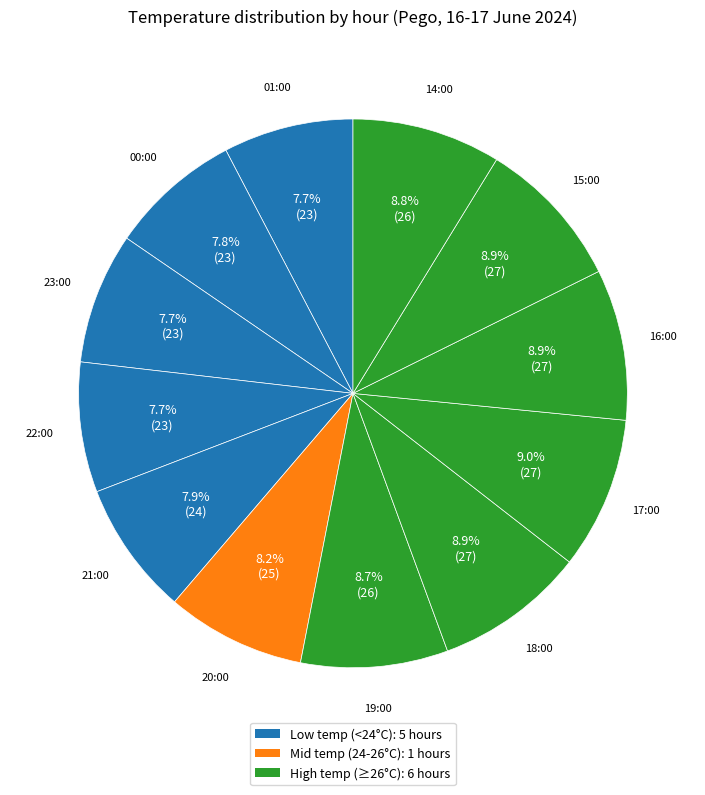

To the nearest percent, what is the difference between the largest and smallest slice percentages?

1%